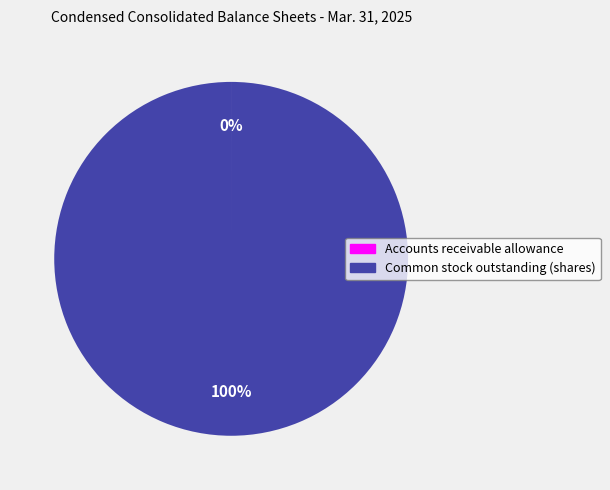

What percentage is the Common stock outstanding (shares) slice, to the nearest percent?

100%